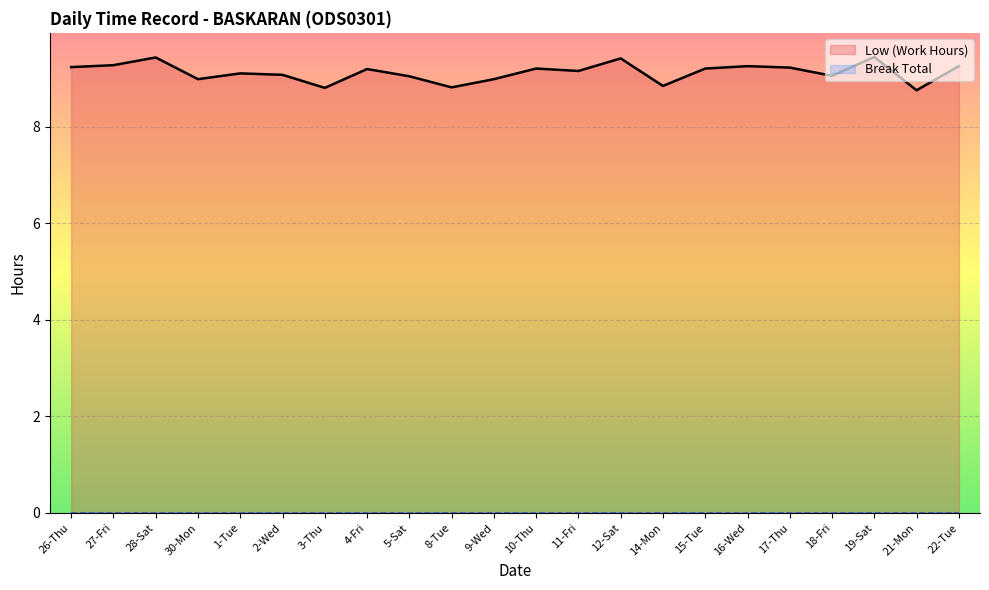

At which label does Break Total reach its minimum?

26-Thu